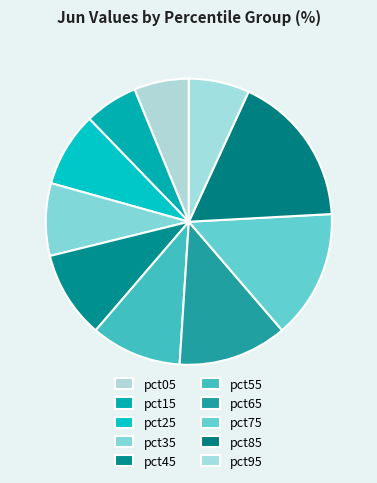

Does pct35 account for over 50% of the chart?

No